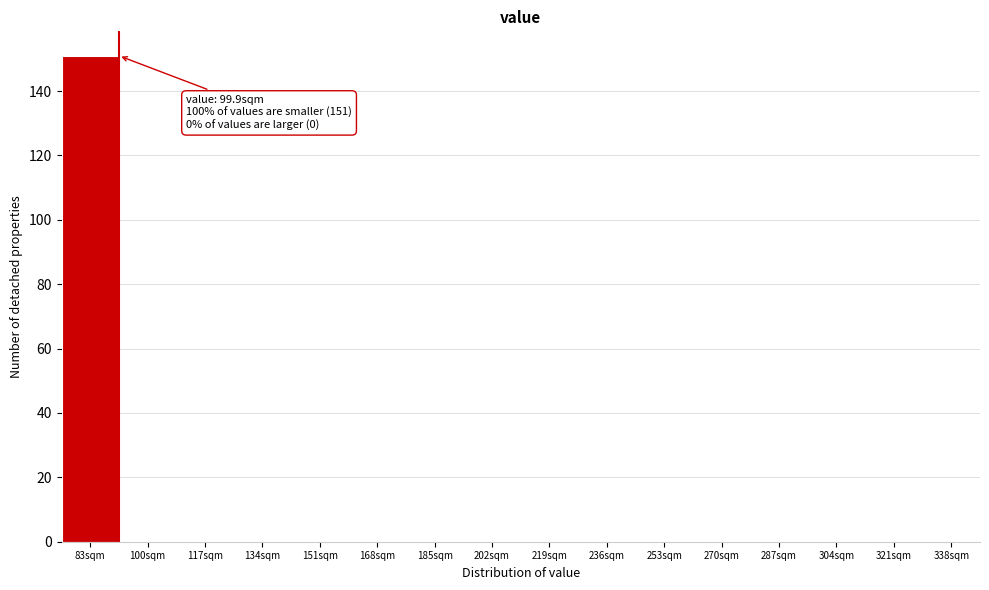

Reading left to right, extract all data points from this chart.

83sqm=151	100sqm=0	117sqm=0	134sqm=0	151sqm=0	168sqm=0	185sqm=0	202sqm=0	219sqm=0	236sqm=0	253sqm=0	270sqm=0	287sqm=0	304sqm=0	321sqm=0	338sqm=0